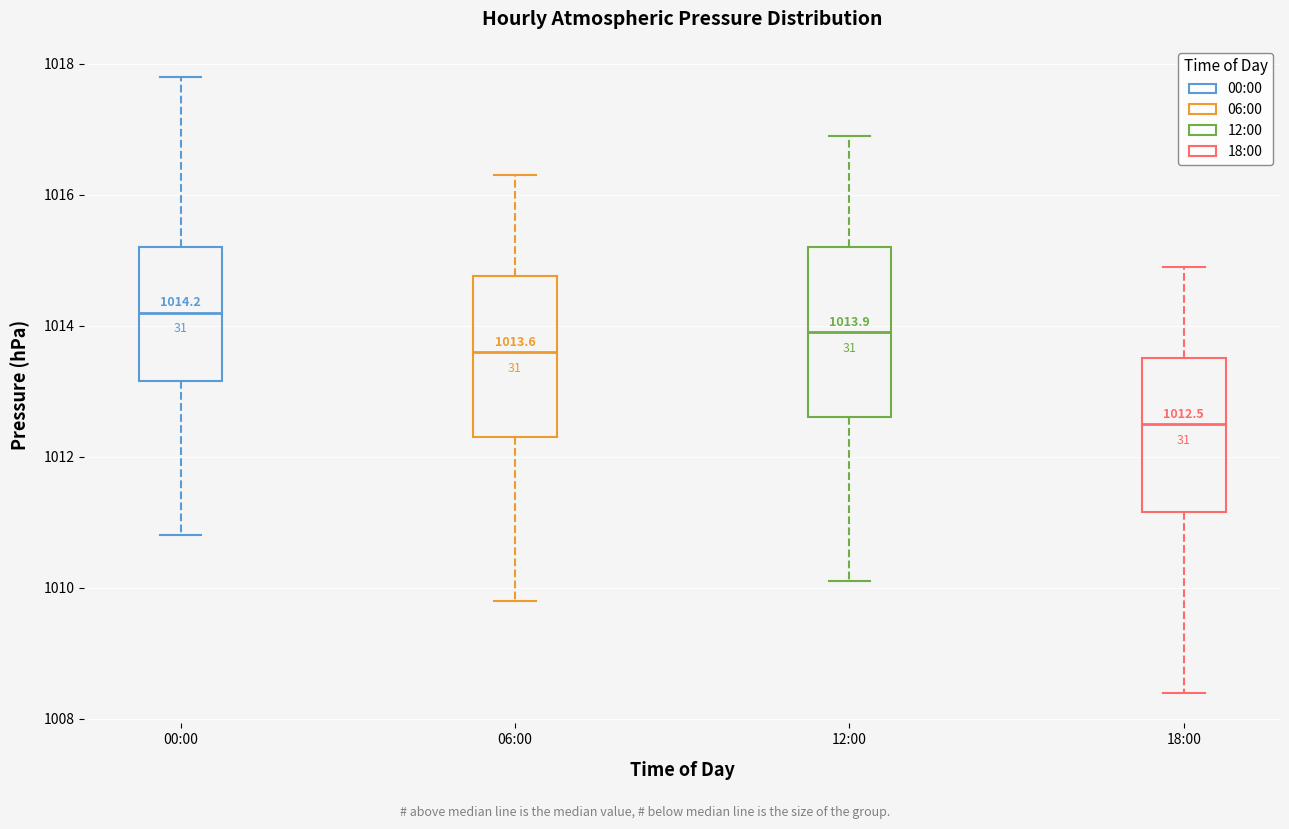

Which box's median line is the lowest?

18:00